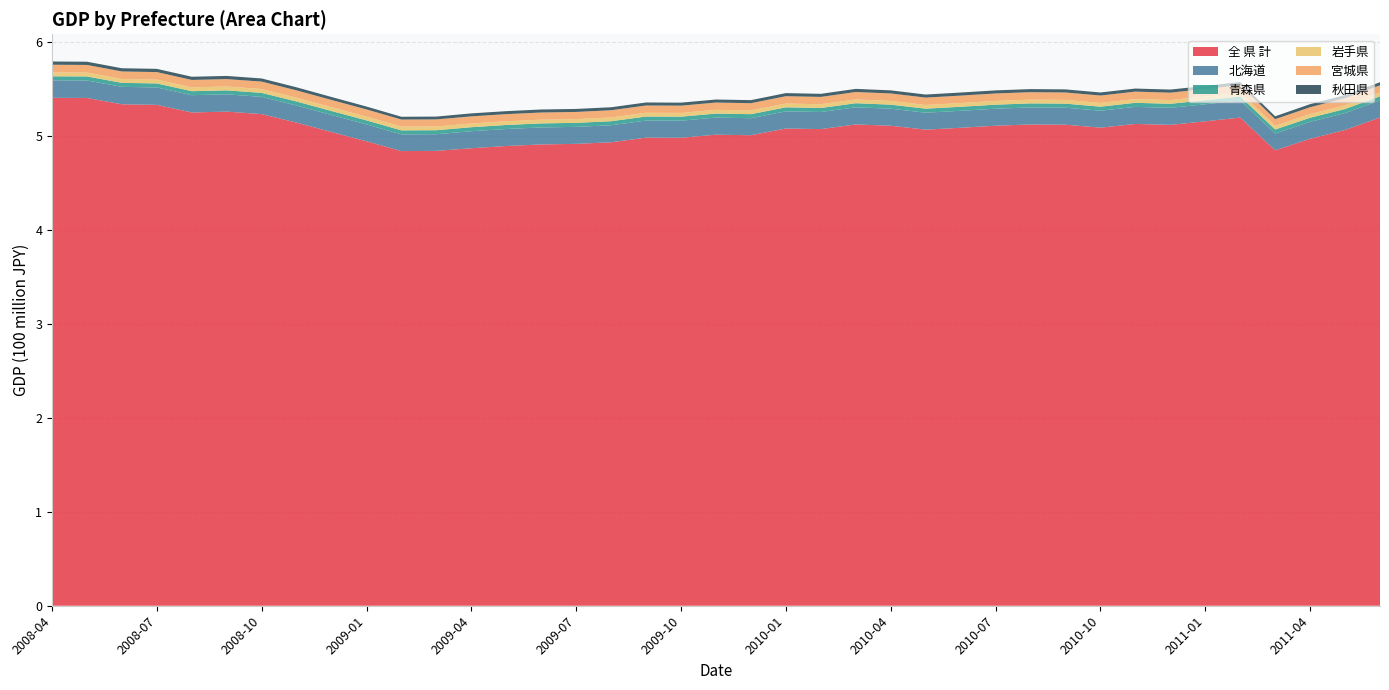

Reading right to left, extract all data points from this chart.

全 県 計: 519744477.2	506475377.9	497102096.6	484838353.9	519666459.6	515654701.9	511894508.1	512898488.9	508921767.9	512067343.4	512320866.0	510990508.5	508790337.2	506805258.0	510971422.6	512350306.1	507401064.0	507999118.5	500859574.0	501453100.2	498175318.8	498300473.6	493355089.2	491675534.9	491060394.8	489408460.1	487033193.7	484207964.8	483963387.4	494395813.1	504241811.1	514286529.7	523358078.9	525998558.7	525088636.4	533179589.1	533799740.5	540548522.6	540682739.8
北海道: 18182403.0	17944747.7	18022235.2	17809511.6	18188706.6	18134111.9	18119022.0	18149632.8	18018016.5	18106686.2	18115598.4	18084437.2	18065894.5	18022554.4	18116775.9	18255456.2	18161015.3	18258597.3	18122903.7	18150745.6	18163922.2	18170485.2	18127961.6	18076709.8	18082272.0	18080449.1	18080482.1	17736836.5	17791054.7	17988536.2	18116556.9	18207475.7	18331429.2	18379164.3	18405541.2	18553411.2	18551835.5	18612663.4	18627931.2
青森県: 4348566.9	4342810.4	4328068.9	4314924.6	4342060.9	4330277.9	4319983.9	4324279.5	4317531.5	4316152.5	4316514.0	4311617.7	4309940.1	4297185.9	4312927.3	4318153.3	4306100.4	4317812.2	4307885.9	4303794.6	4302849.1	4305858.1	4300138.1	4293496.1	4302218.9	4292362.7	4292146.6	4261010.9	4256347.3	4260255.4	4266468.5	4256221.6	4253453.8	4251379.4	4249719.1	4264890.5	4265564.3	4276567.3	4280706.0
岩手県: 4030900.7	3984046.3	3939763.7	3864683.3	4020583.7	4002524.1	3987031.1	3989432.1	3970841.2	3976521.4	3984899.9	3974321.1	3965087.8	3951735.1	3983887.2	3995441.3	3972351.9	3989641.9	3961570.8	3974217.7	3974682.7	3984065.1	3970283.1	3961389.9	3966745.5	3952859.7	3958122.5	3959438.1	3969507.1	4001121.7	4022992.8	4044069.9	4070353.1	4063181.7	4059692.5	4091296.0	4095123.8	4120142.9	4127524.4
宮城県: 7661966.0	7475441.6	7292131.5	7110978.3	7998455.0	7948227.0	7840642.1	7929323.2	7873274.2	7895992.4	7946193.0	7935519.3	7903293.8	7828527.2	7944454.5	7953327.4	7804678.1	7843068.6	7713582.0	7751530.9	7727802.5	7757863.3	7711265.4	7640879.2	7640910.1	7571929.6	7580246.8	7549679.3	7549003.7	7667389.8	7739994.1	7786589.5	7932201.5	7906412.6	7910159.2	7995511.5	8030485.7	8122100.2	8167096.7
秋田県: 3344779.6	3379534.5	3268673.1	3059007.1	3259199.1	3277548.1	3300994.9	3261294.4	3275146.0	3294855.8	3281477.9	3302883.5	3274526.4	3259280.5	3292926.3	3333077.6	3282344.6	3286677.5	3251072.8	3235950.2	3202787.1	3200910.9	3183412.0	3205051.2	3210806.3	3177920.3	3174065.5	2996544.2	2978904.6	3070081.8	3159918.8	3272131.7	3338151.5	3386205.8	3402747.8	3429951.3	3426066.1	3440369.8	3456610.6